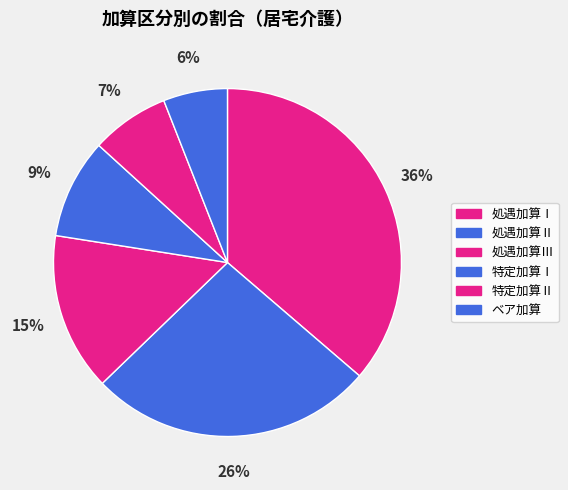

True or false: ベア加算 accounts for 1% of the total.

False